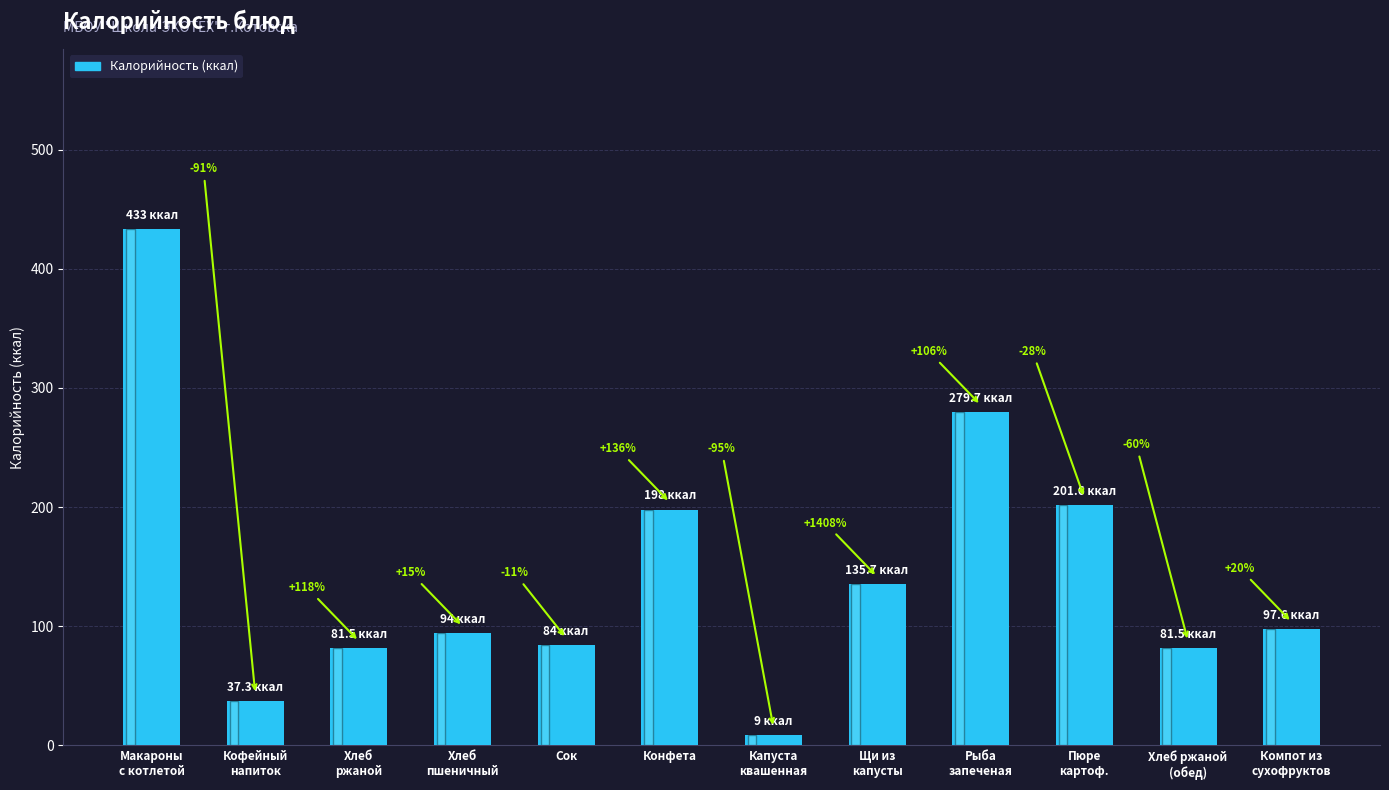

What is the difference between the maximum and second lowest values?

395.7